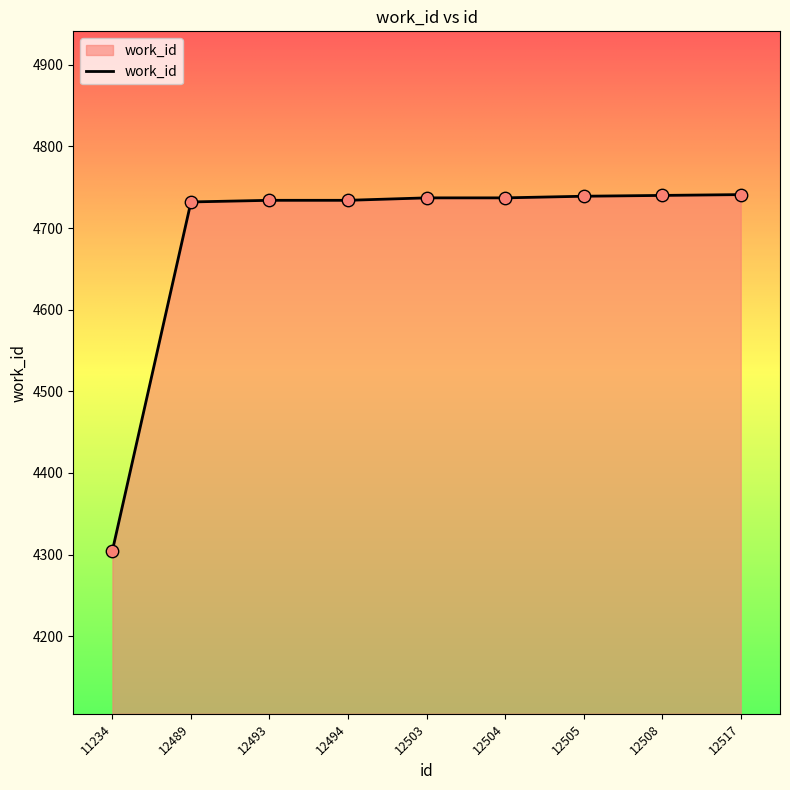

What is the ratio of the value at 11234 to the value at 12489?

0.9